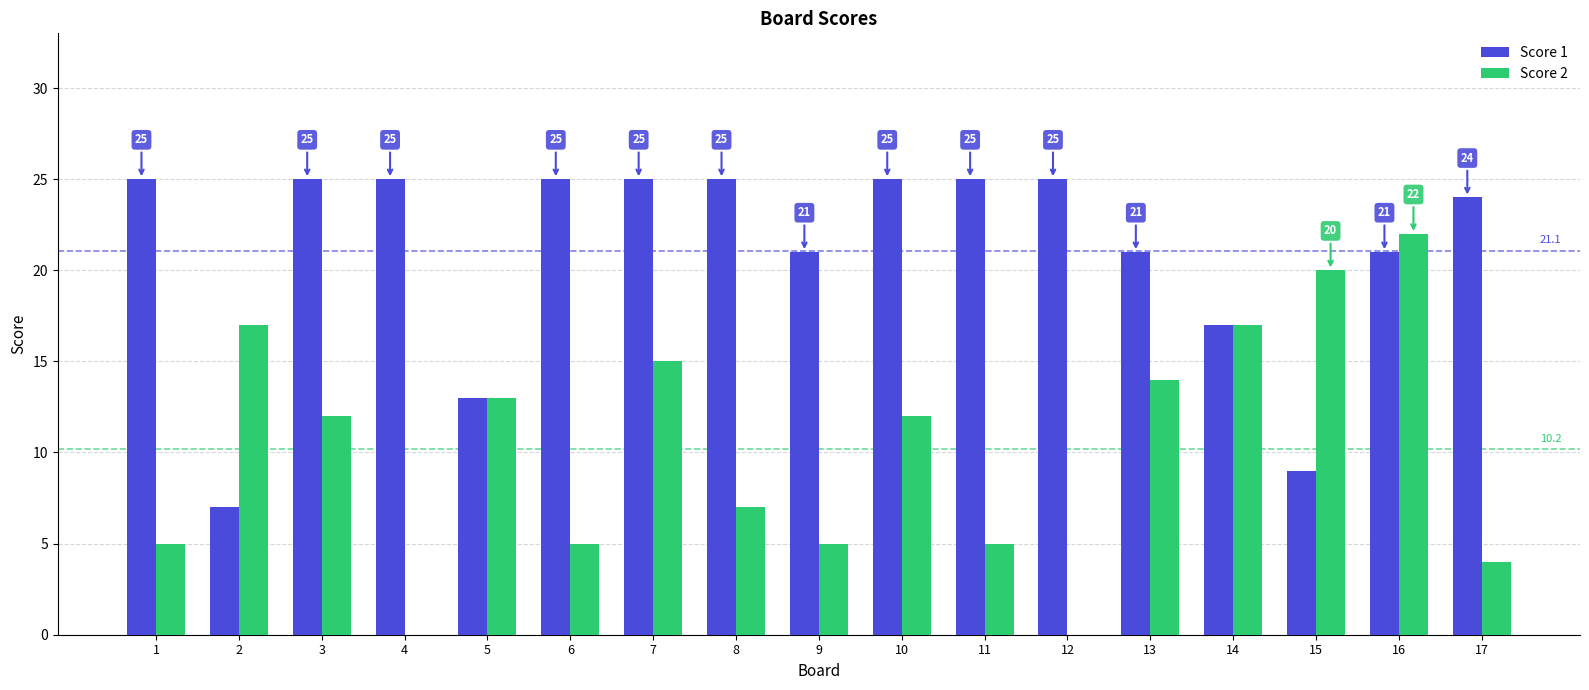

What is the sum of the Score 1 values at 11 and 5?

38